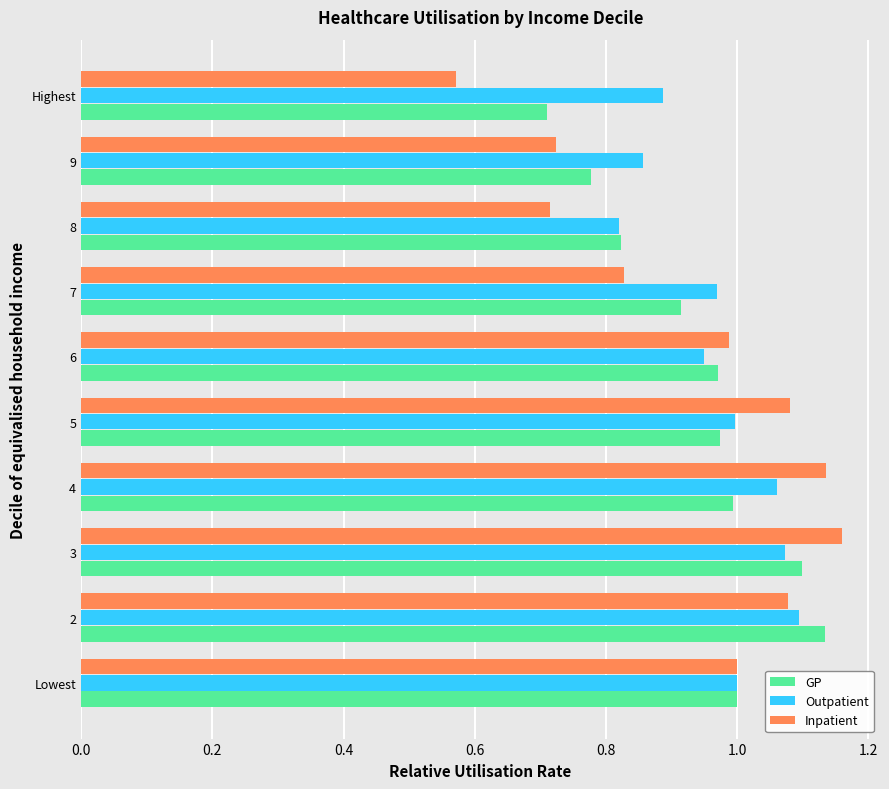

How many values in the Inpatient series are below 1?

5